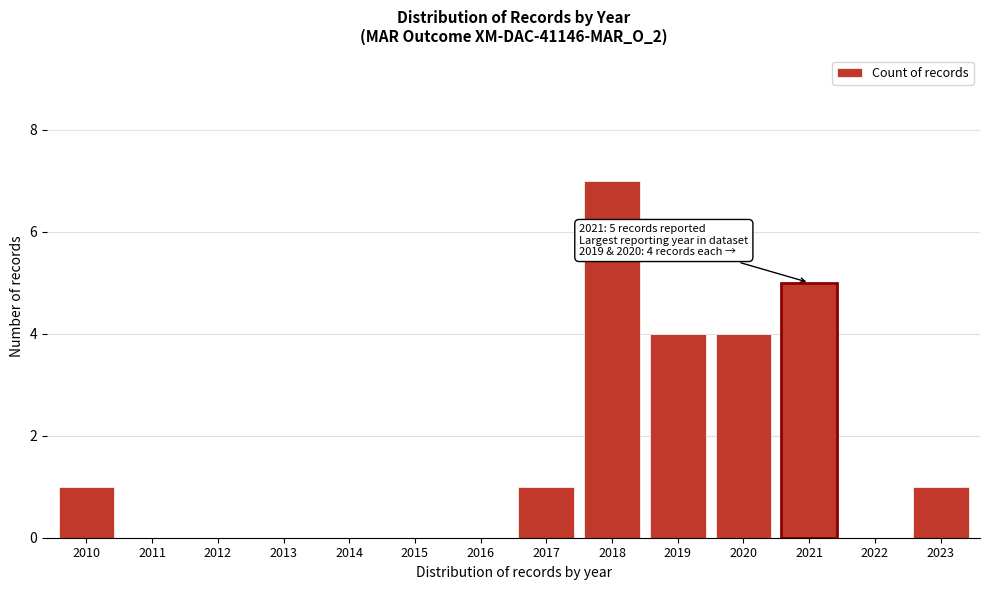

Reading left to right, list all the values displayed in this chart.

2010=1	2011=0	2012=0	2013=0	2014=0	2015=0	2016=0	2017=1	2018=7	2019=4	2020=4	2021=5	2022=0	2023=1